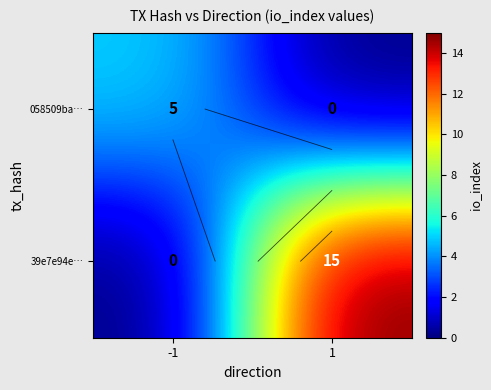

What is the spread (max minus min) of values at 1?

15